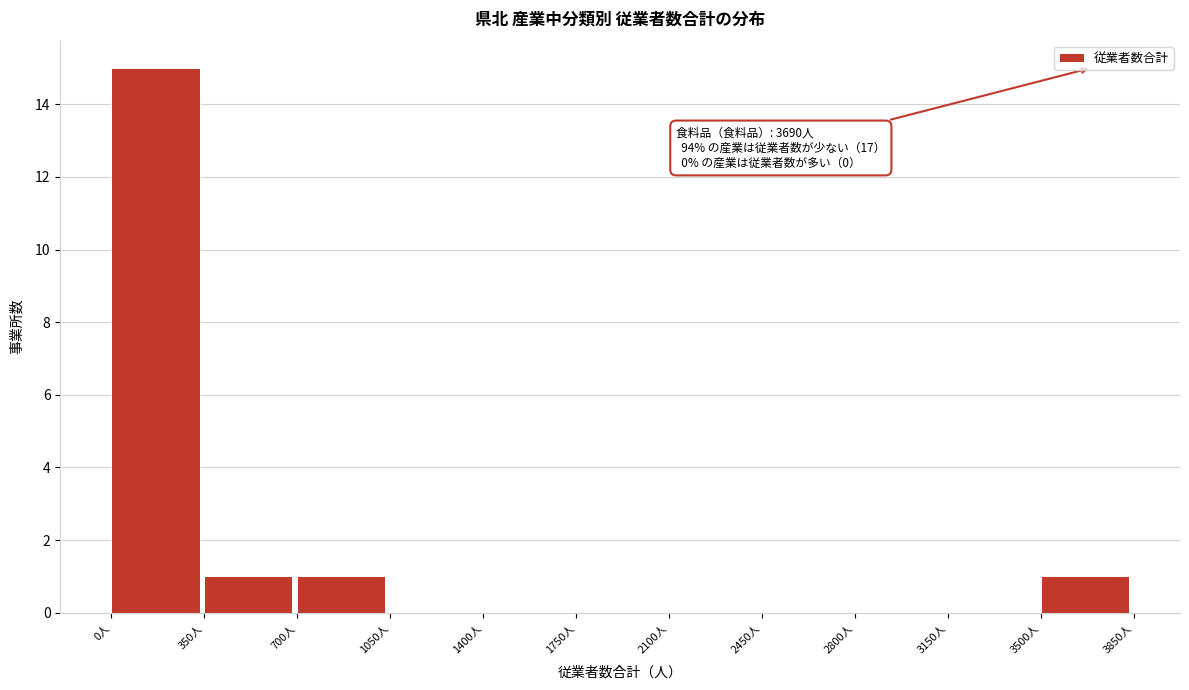

Which range on the x-axis has the tallest bar?

0 to 350